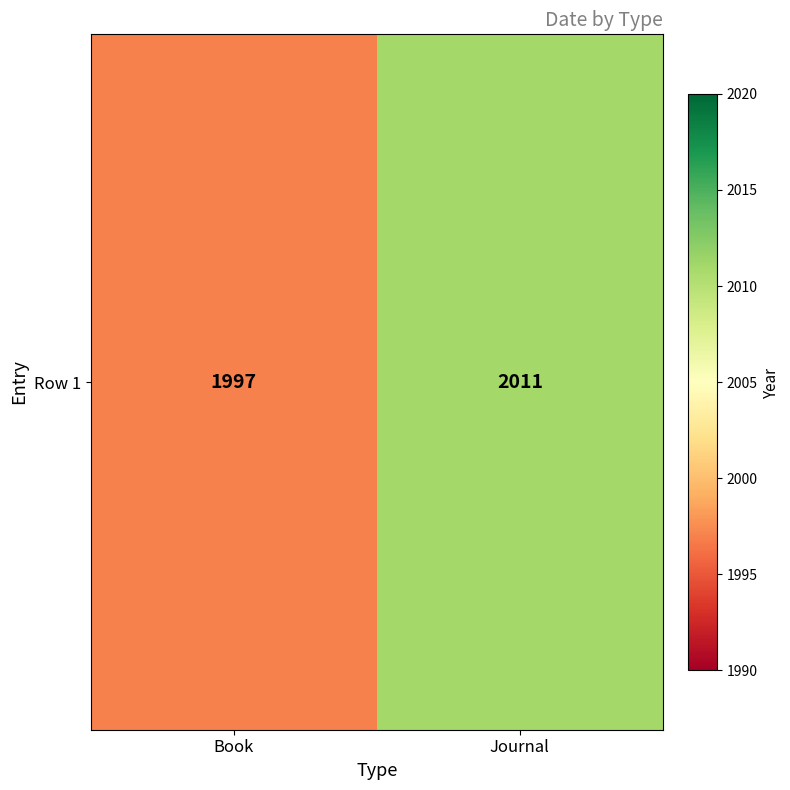

True or false: the data shows 683 at Journal.

False